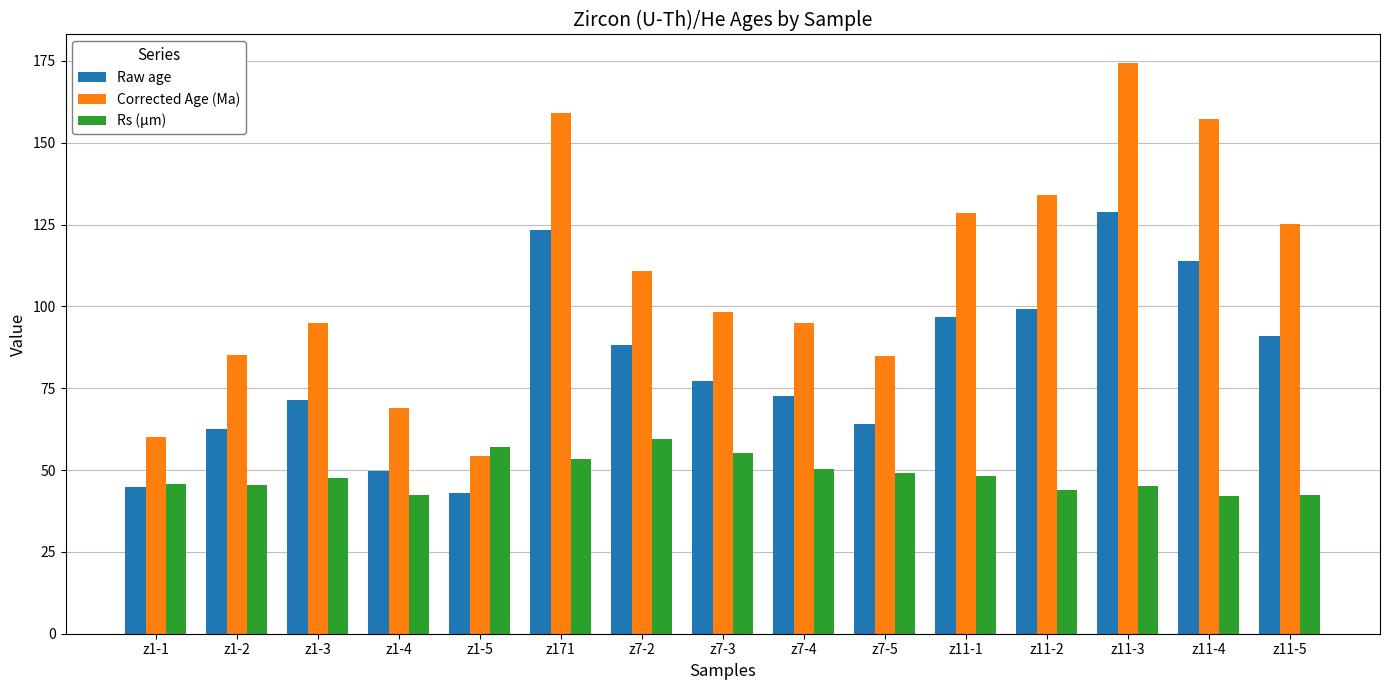

What is the sum of the Rs (µm) values at z7-2 and z11-1?

107.6